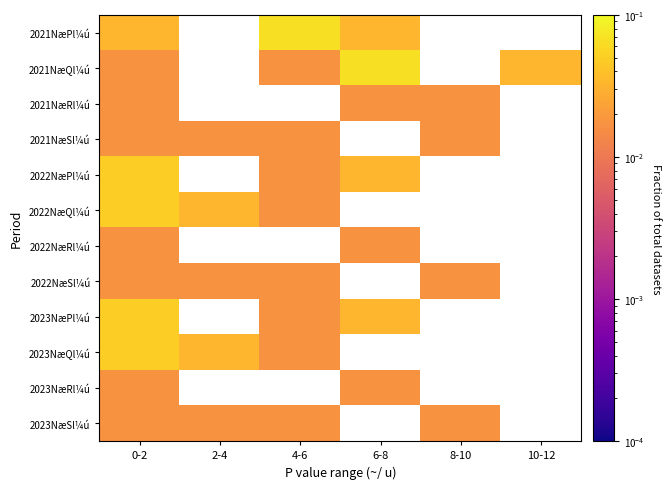

Reading left to right, transcribe all the data shown in this chart.

2021NæPl¼ú: 0-2=0.0	2-4=0.0	4-6=0.1	6-8=0.0	8-10=0.0	10-12=0.0
2021NæQl¼ú: 0-2=0.0	2-4=0.0	4-6=0.0	6-8=0.1	8-10=0.0	10-12=0.0
2021NæRl¼ú: 0-2=0.0	2-4=0.0	4-6=0.0	6-8=0.0	8-10=0.0	10-12=0.0
2021NæSl¼ú: 0-2=0.0	2-4=0.0	4-6=0.0	6-8=0.0	8-10=0.0	10-12=0.0
2022NæPl¼ú: 0-2=0.1	2-4=0.0	4-6=0.0	6-8=0.0	8-10=0.0	10-12=0.0
2022NæQl¼ú: 0-2=0.1	2-4=0.0	4-6=0.0	6-8=0.0	8-10=0.0	10-12=0.0
2022NæRl¼ú: 0-2=0.0	2-4=0.0	4-6=0.0	6-8=0.0	8-10=0.0	10-12=0.0
2022NæSl¼ú: 0-2=0.0	2-4=0.0	4-6=0.0	6-8=0.0	8-10=0.0	10-12=0.0
2023NæPl¼ú: 0-2=0.1	2-4=0.0	4-6=0.0	6-8=0.0	8-10=0.0	10-12=0.0
2023NæQl¼ú: 0-2=0.1	2-4=0.0	4-6=0.0	6-8=0.0	8-10=0.0	10-12=0.0
2023NæRl¼ú: 0-2=0.0	2-4=0.0	4-6=0.0	6-8=0.0	8-10=0.0	10-12=0.0
2023NæSl¼ú: 0-2=0.0	2-4=0.0	4-6=0.0	6-8=0.0	8-10=0.0	10-12=0.0